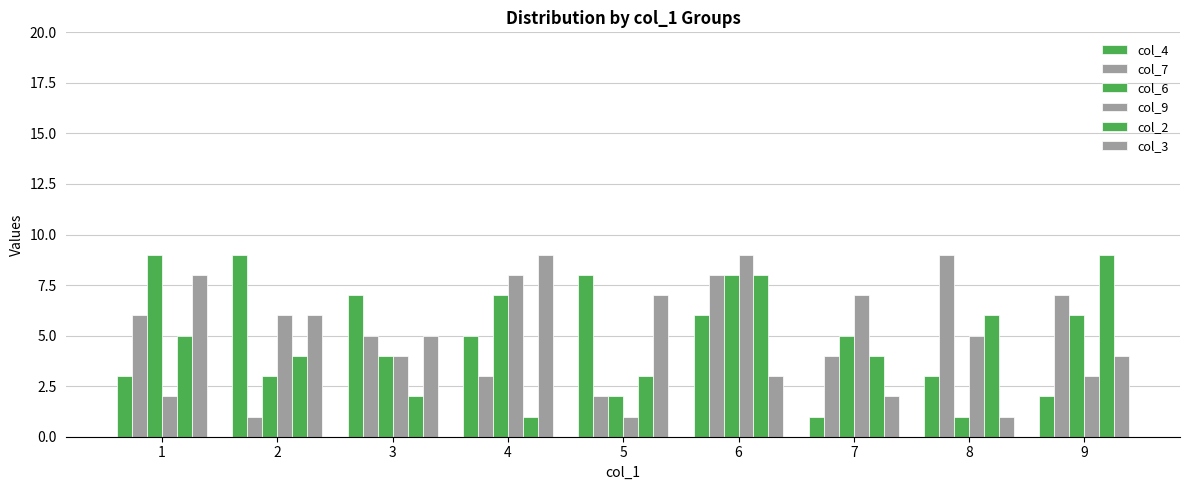

The col_4 series shows 11 at 5. True or false?

False